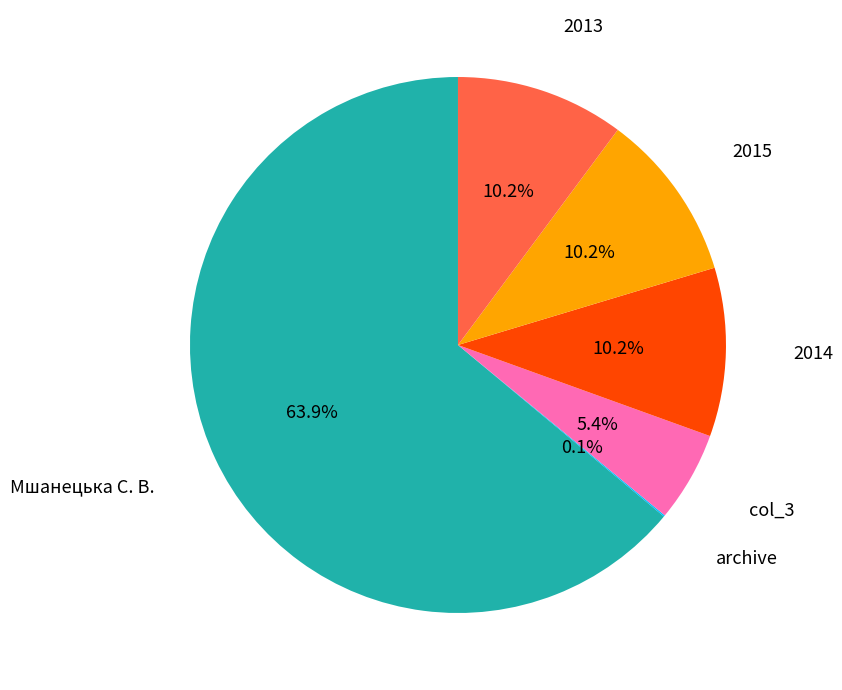

Is there any slice that represents more than half of the pie?

Yes